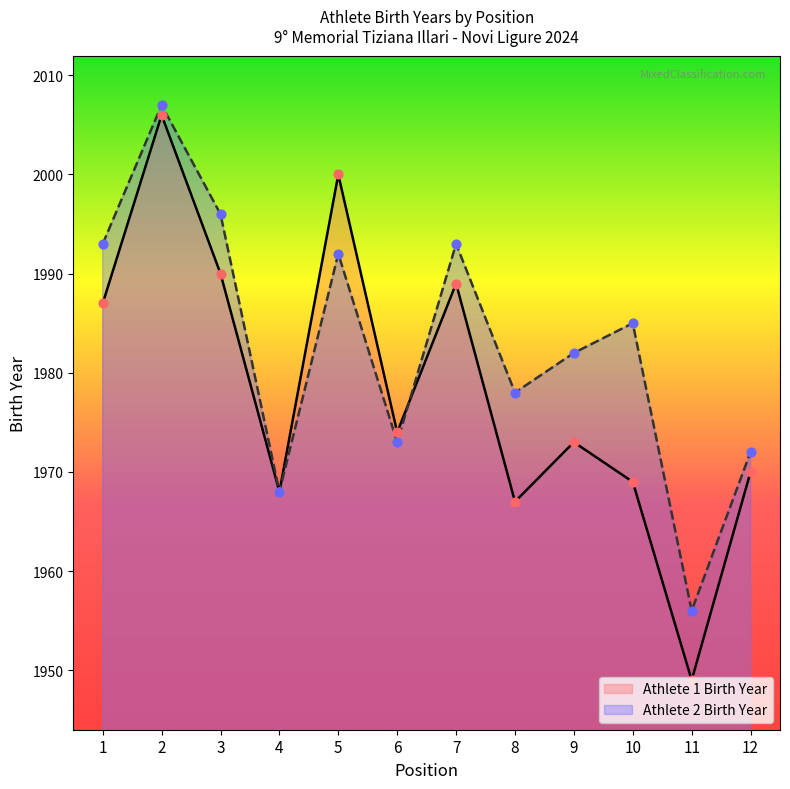

Which series reaches the minimum Y coordinate?

Athlete 1 Birth Year